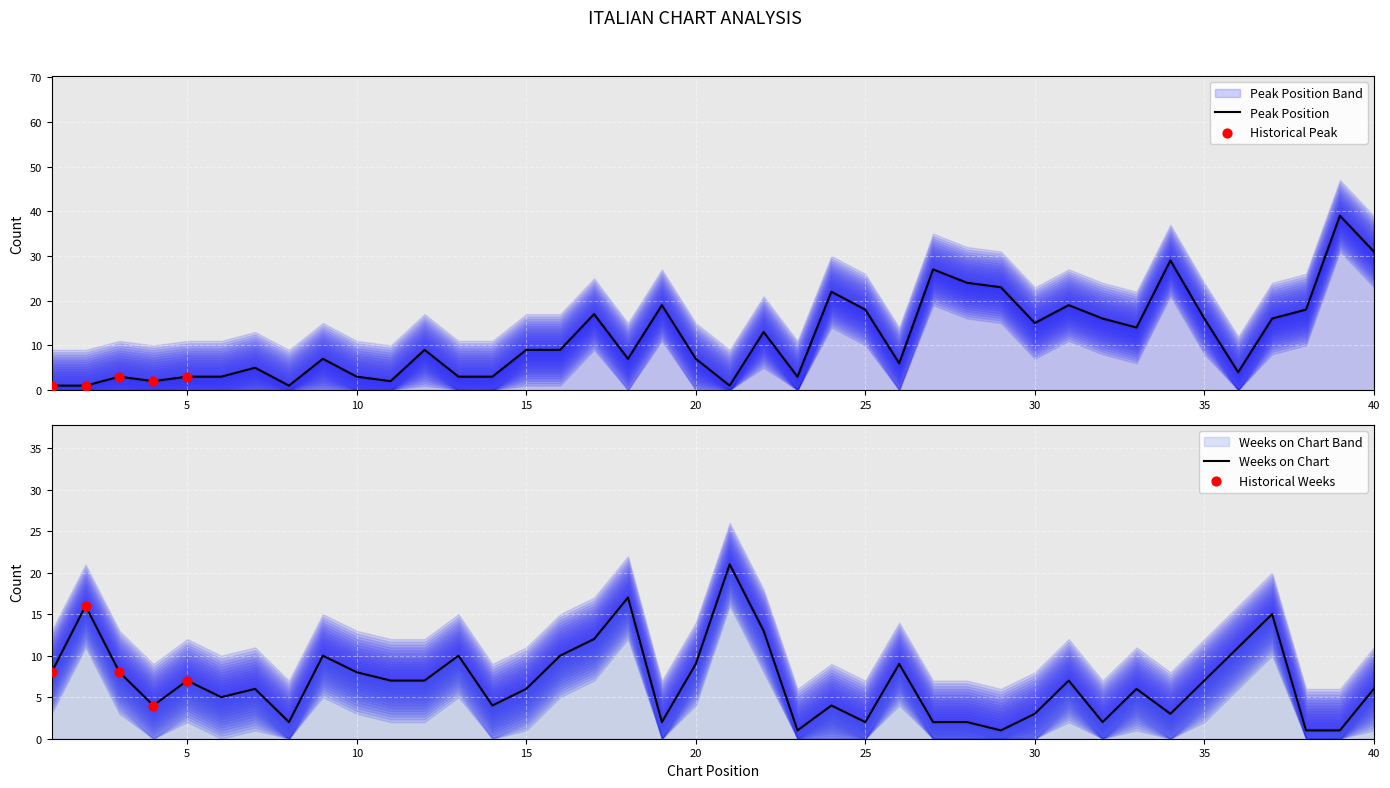

At which category is the sum across all series the highest?

39